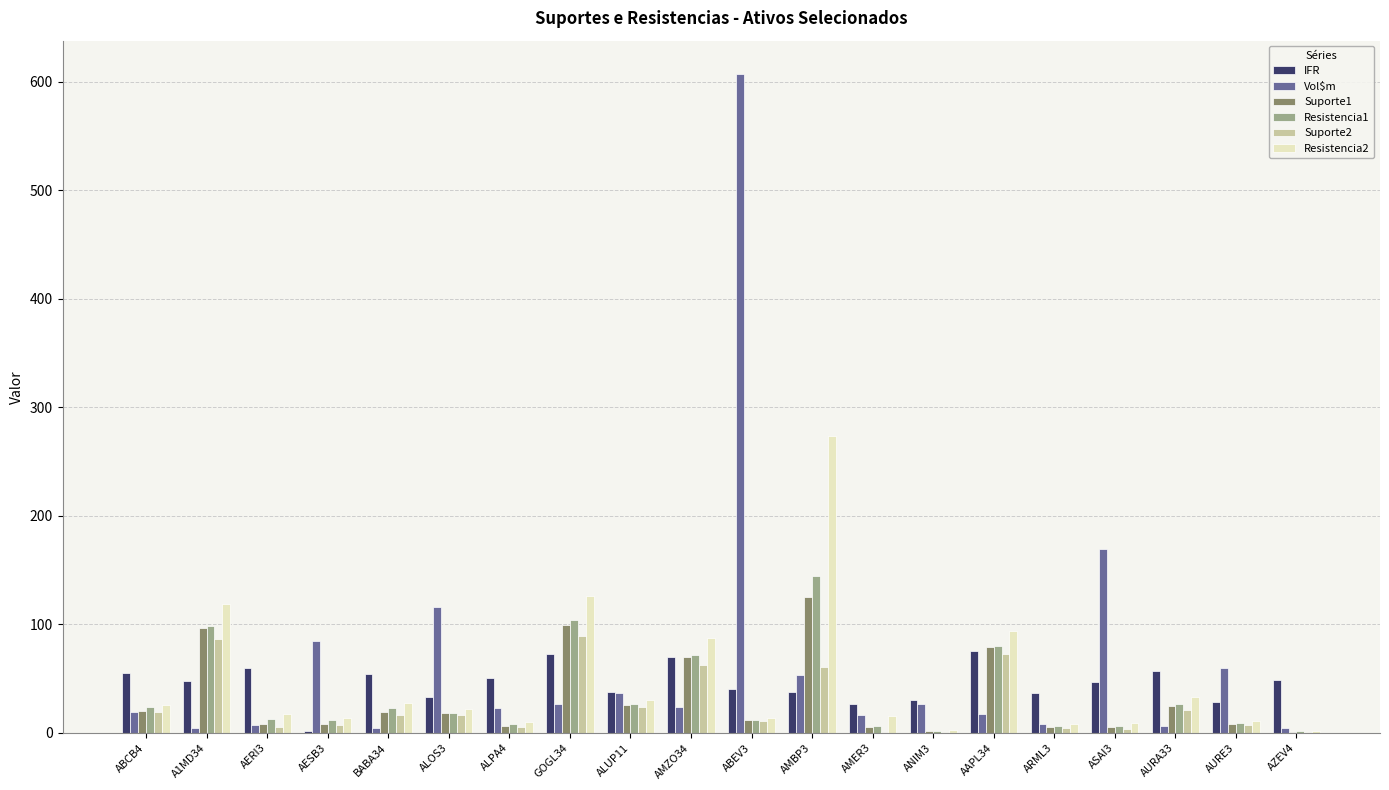

What is the sum of all Suporte1 values?

640.4